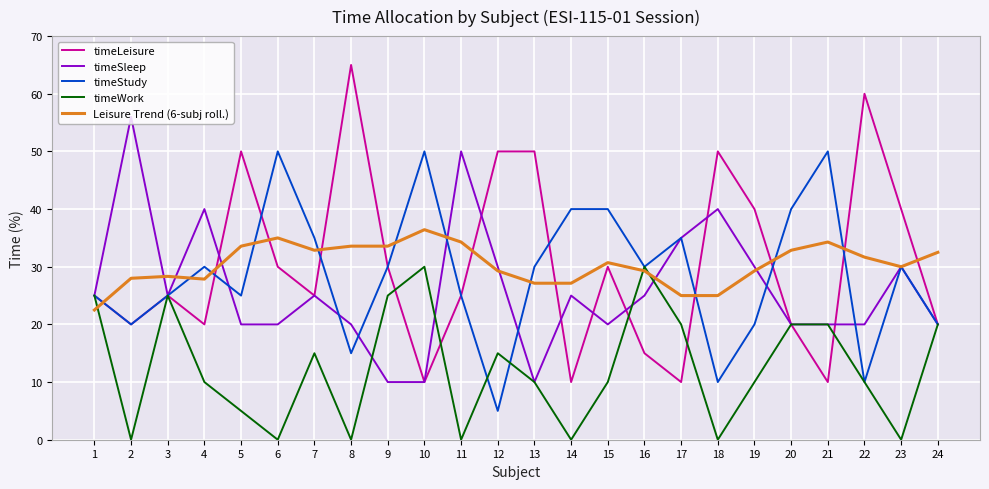

What value does the Leisure Trend (6-subj roll.) series have at 21?

34.3